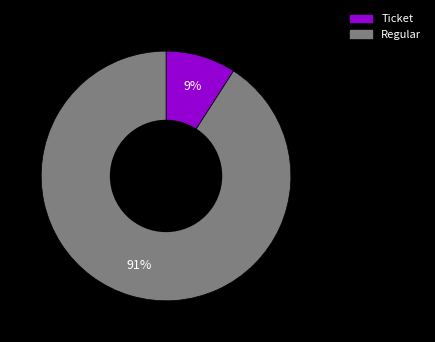

To the nearest percent, what is the difference between the largest and smallest slice percentages?

82%